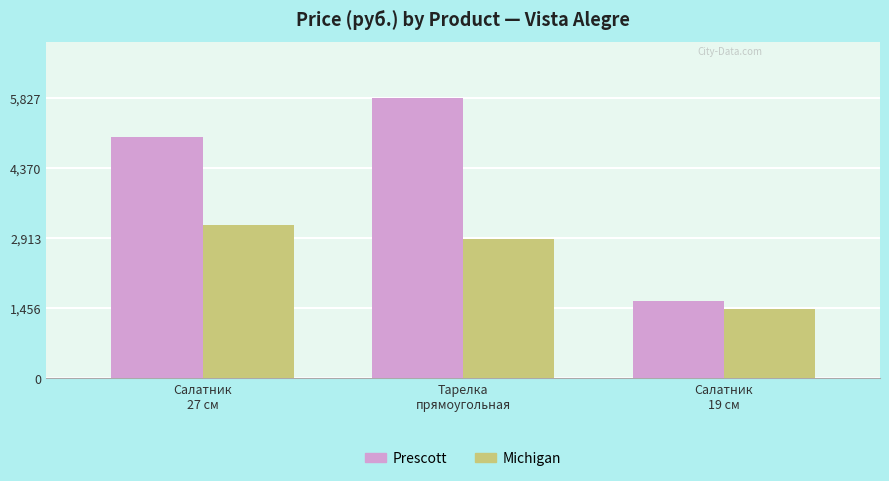

Where is Michigan nearest to the value 2325?

Тарелка
прямоугольная